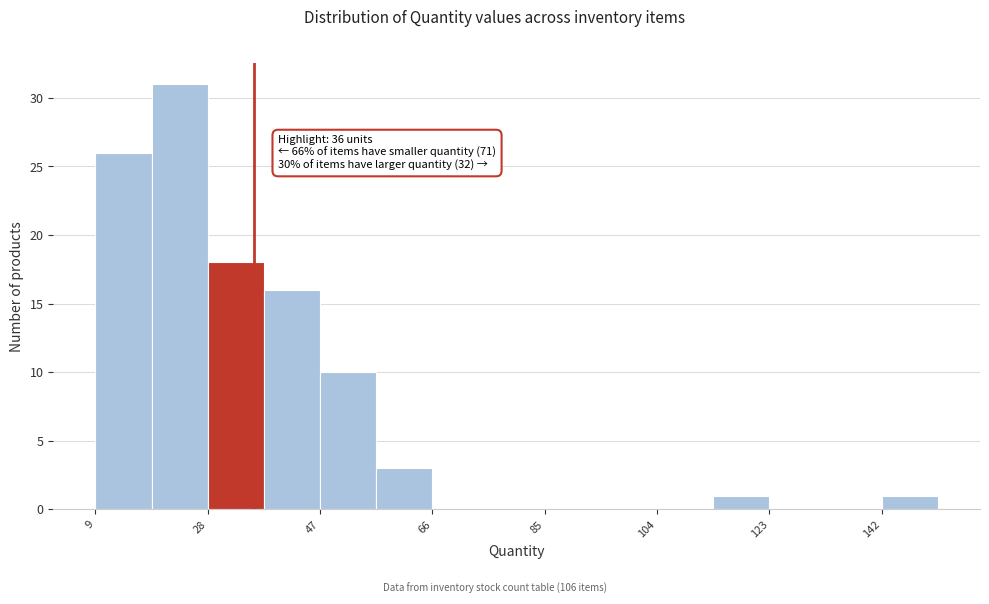

Over which range of the x-axis is the bar tallest?

18 to 28